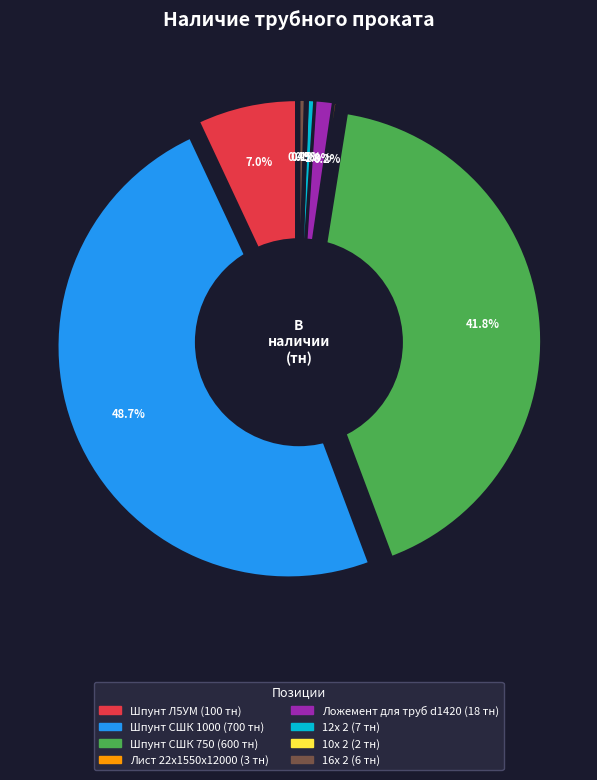

How many slices are in this pie chart?

8